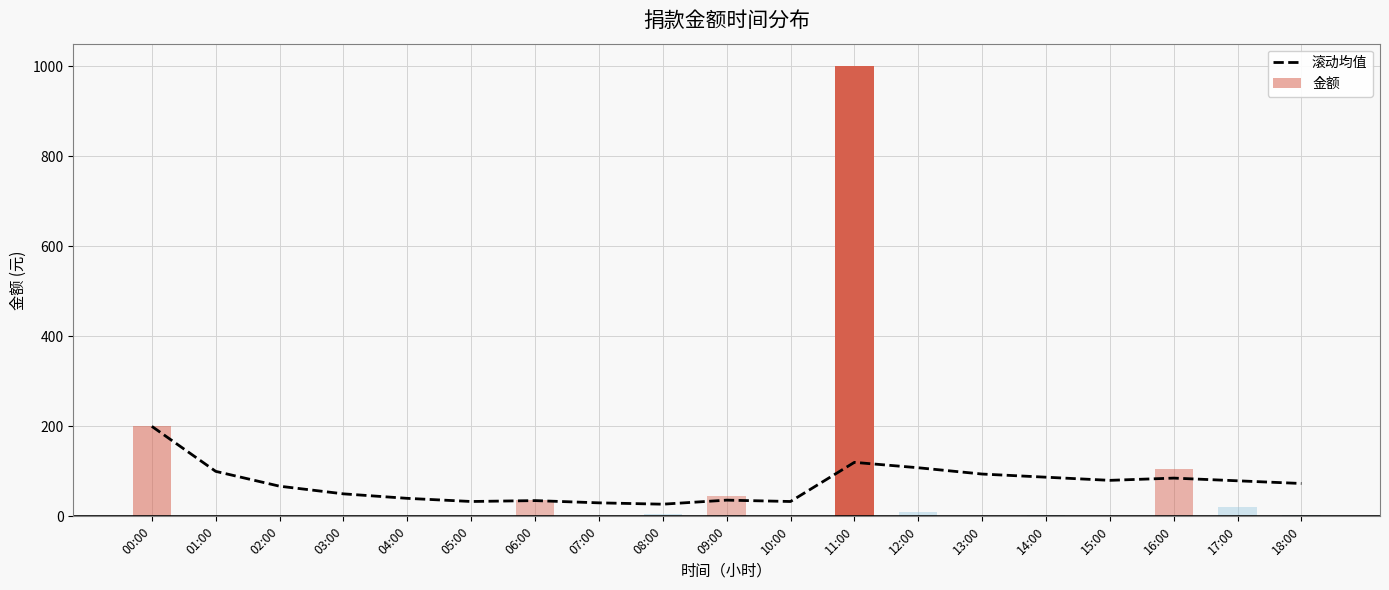

Does the chart contain stacked bars?

No